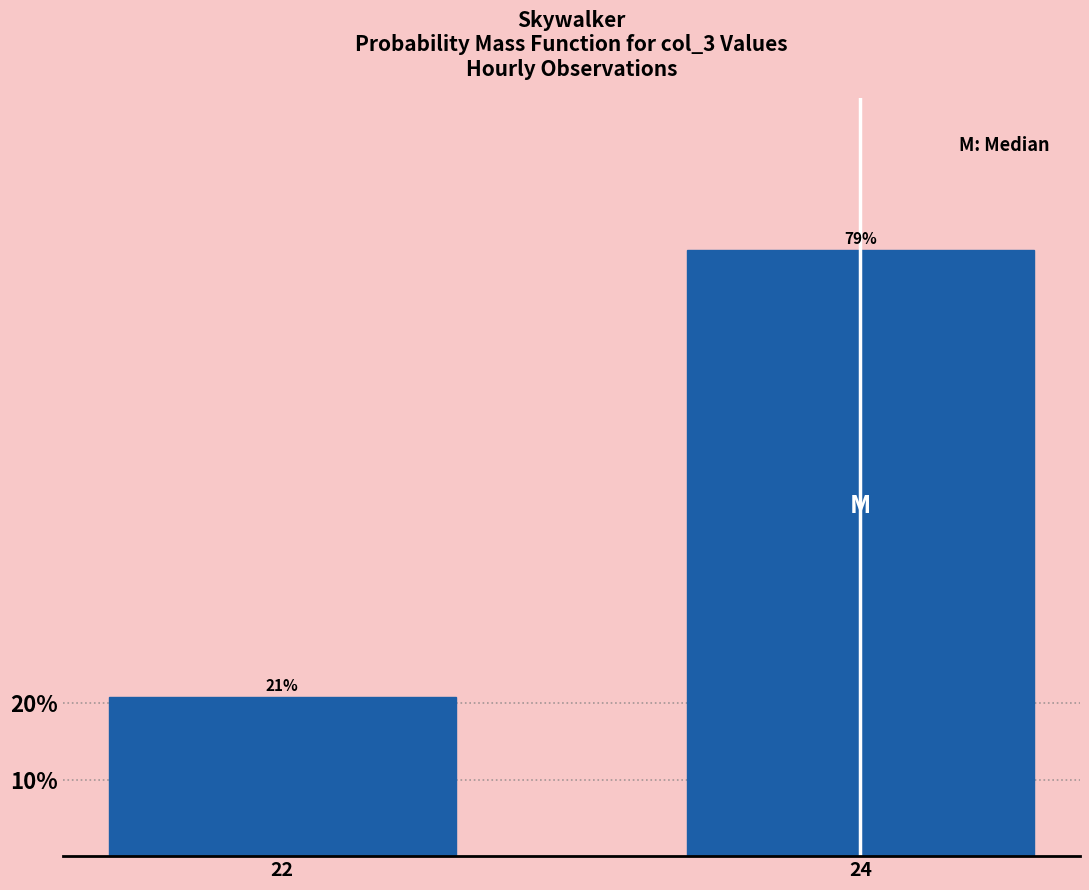

True or false: the data shows 20.8 at 22.

True